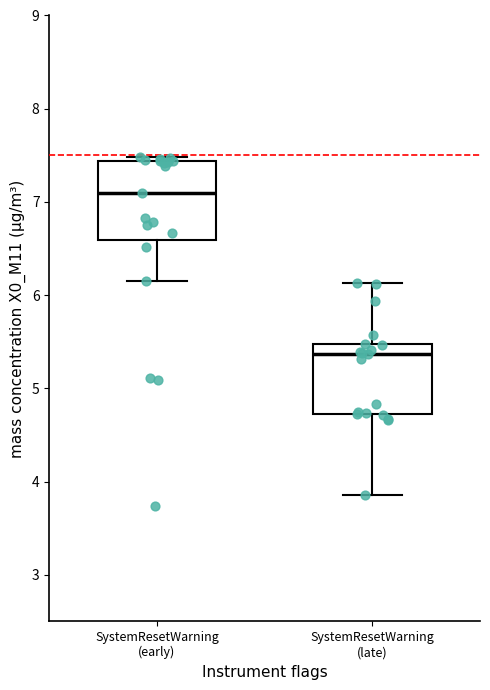

Where does the upper whisker of the box for SystemResetWarning (late) end on the y-axis? The values are not printed on the chart, so give them approximately, as read against the axis.

6.1